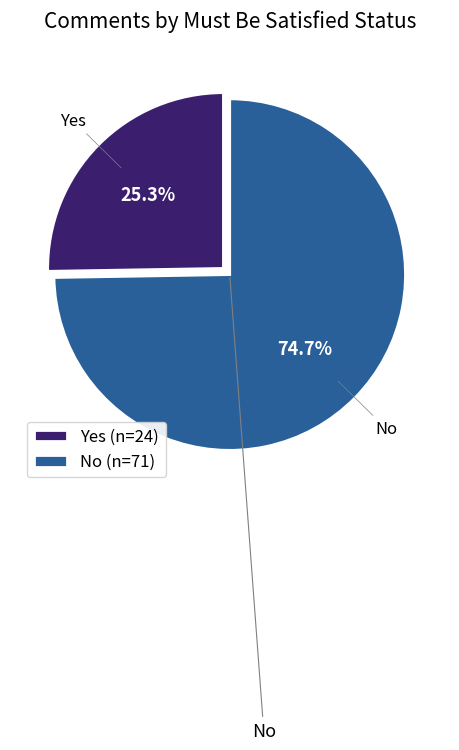

Which has a higher value, No or Yes?

No